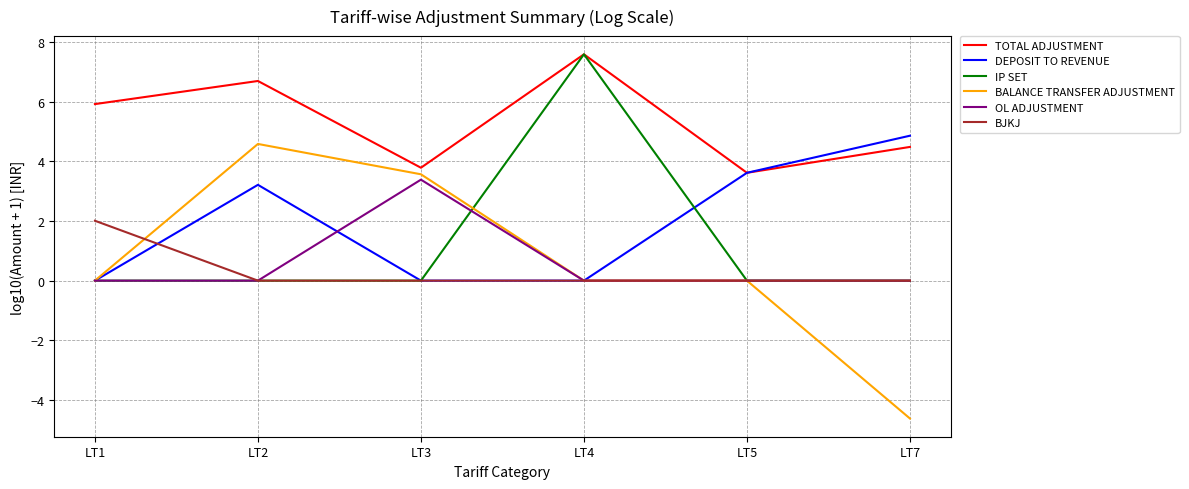

Reading left to right, transcribe all the data shown in this chart.

TOTAL ADJUSTMENT: LT1=5.9	LT2=6.7	LT3=3.8	LT4=7.6	LT5=3.6	LT7=4.5
DEPOSIT TO REVENUE: LT1=0.0	LT2=3.2	LT3=0.0	LT4=0.0	LT5=3.6	LT7=4.9
IP SET: LT1=0.0	LT2=0.0	LT3=0.0	LT4=7.6	LT5=0.0	LT7=0.0
BALANCE TRANSFER ADJUSTMENT: LT1=0.0	LT2=4.6	LT3=3.6	LT4=0.0	LT5=0.0	LT7=-4.6
OL ADJUSTMENT: LT1=0.0	LT2=0.0	LT3=3.4	LT4=0.0	LT5=0.0	LT7=0.0
BJKJ: LT1=2.0	LT2=0.0	LT3=0.0	LT4=0.0	LT5=0.0	LT7=0.0